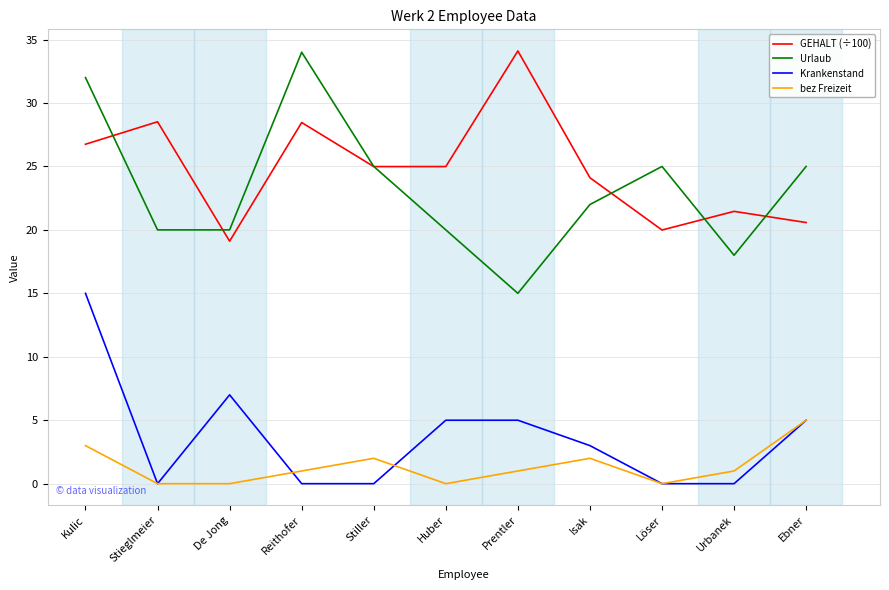

Which series has the largest range (max minus min)?

Urlaub